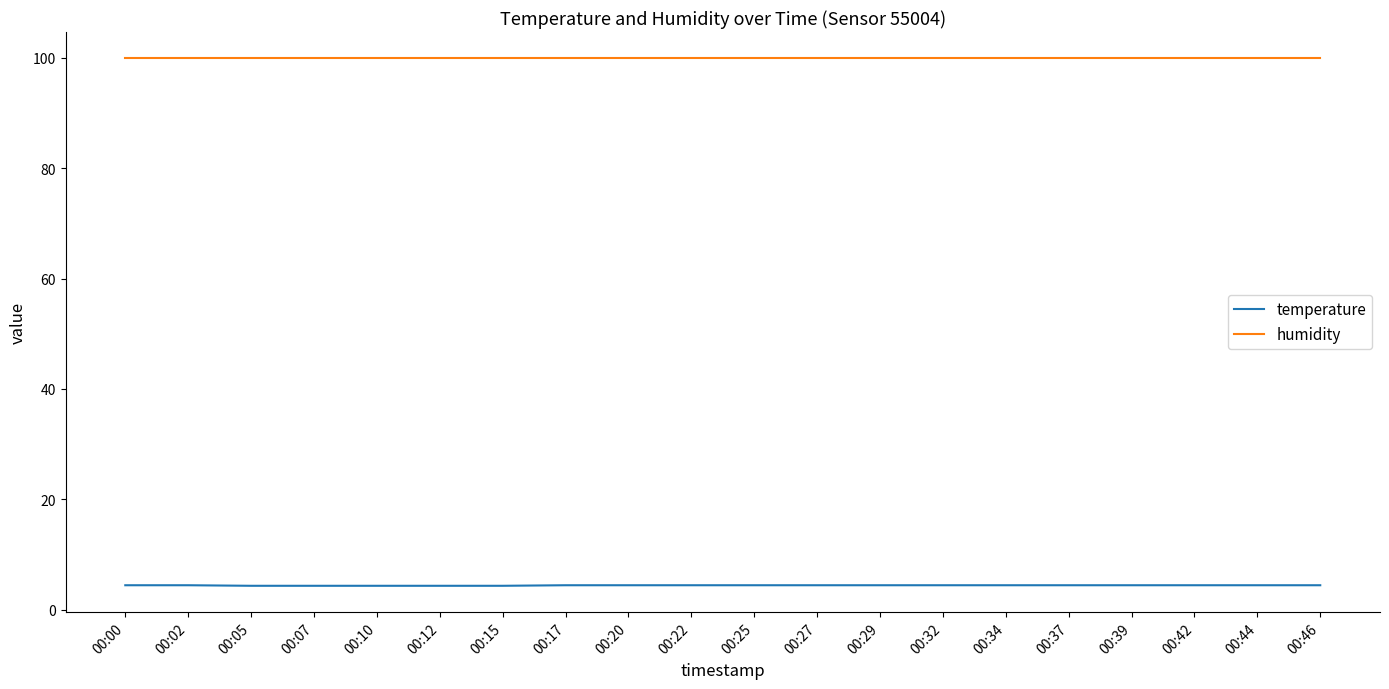

How many lines are shown in the chart?

2